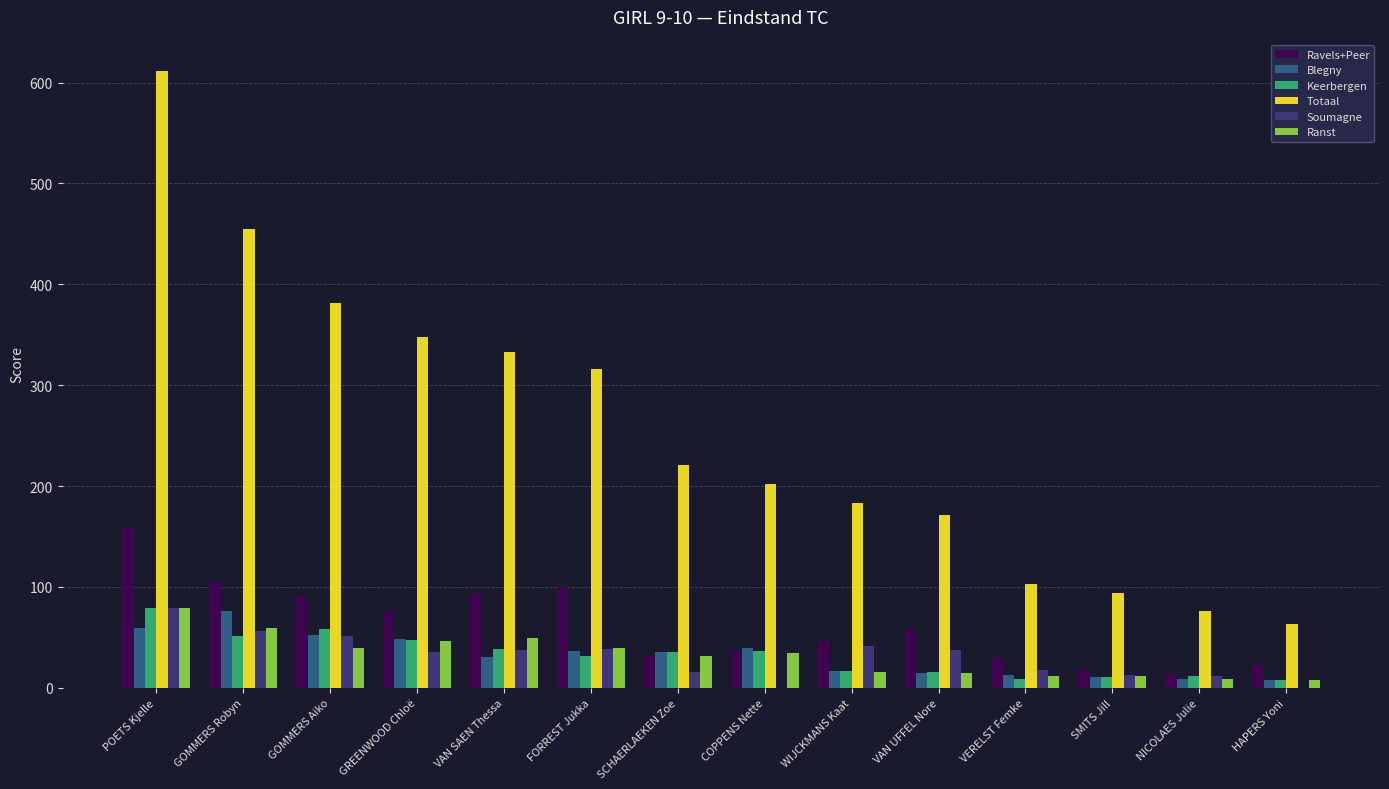

Which series changed the most between GOMMERS Aiko and SCHAERLAEKEN Zoe?

Totaal